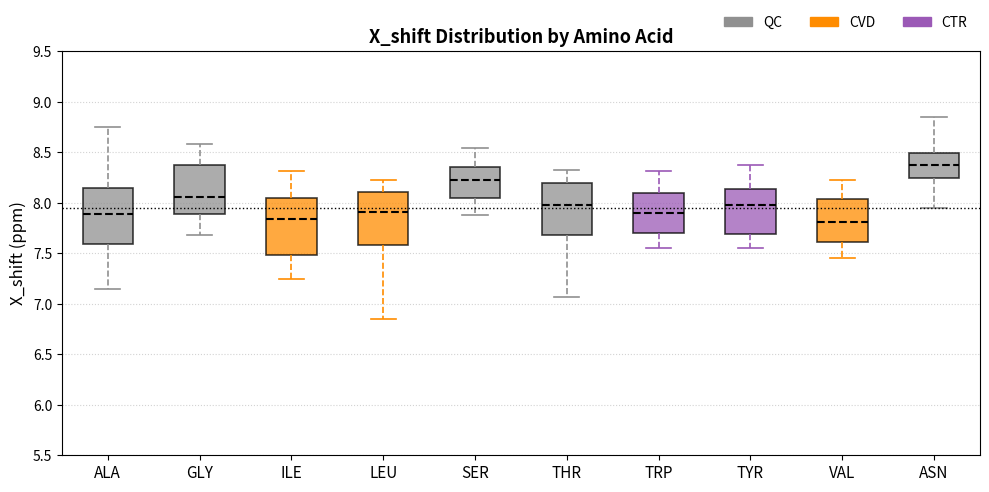

Reading left to right, transcribe this box plot: for each box, give where its median line is, the range the box spans, and where its two whiskers end, as read against the y-axis. The values are not printed on the chart, so give them approximately, as read against the axis.

ALA: median 7.90, box 7.60 to 8.15, whiskers 7.15 to 8.75
GLY: median 8.05, box 7.90 to 8.35, whiskers 7.70 to 8.60
ILE: median 7.85, box 7.50 to 8.05, whiskers 7.25 to 8.30
LEU: median 7.90, box 7.60 to 8.10, whiskers 6.85 to 8.25
SER: median 8.25, box 8.05 to 8.35, whiskers 7.90 to 8.55
THR: median 8.00, box 7.70 to 8.20, whiskers 7.05 to 8.30
TRP: median 7.90, box 7.70 to 8.10, whiskers 7.55 to 8.30
TYR: median 8.00, box 7.70 to 8.15, whiskers 7.55 to 8.35
VAL: median 7.80, box 7.60 to 8.05, whiskers 7.45 to 8.25
ASN: median 8.40, box 8.25 to 8.50, whiskers 7.95 to 8.85